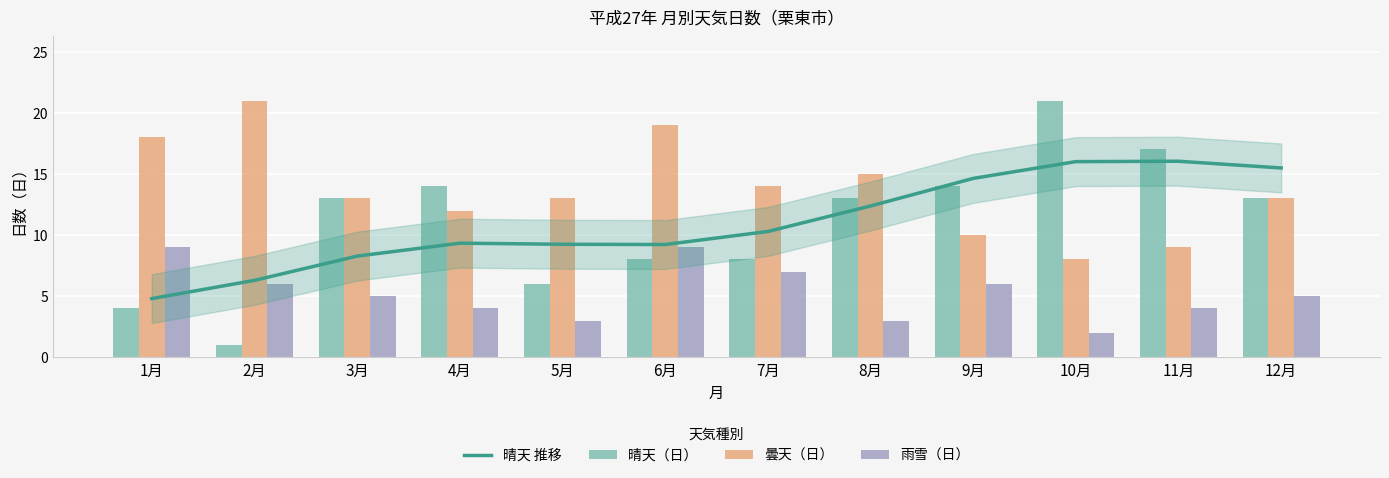

Which series has the largest total across all categories?

曇天（日）